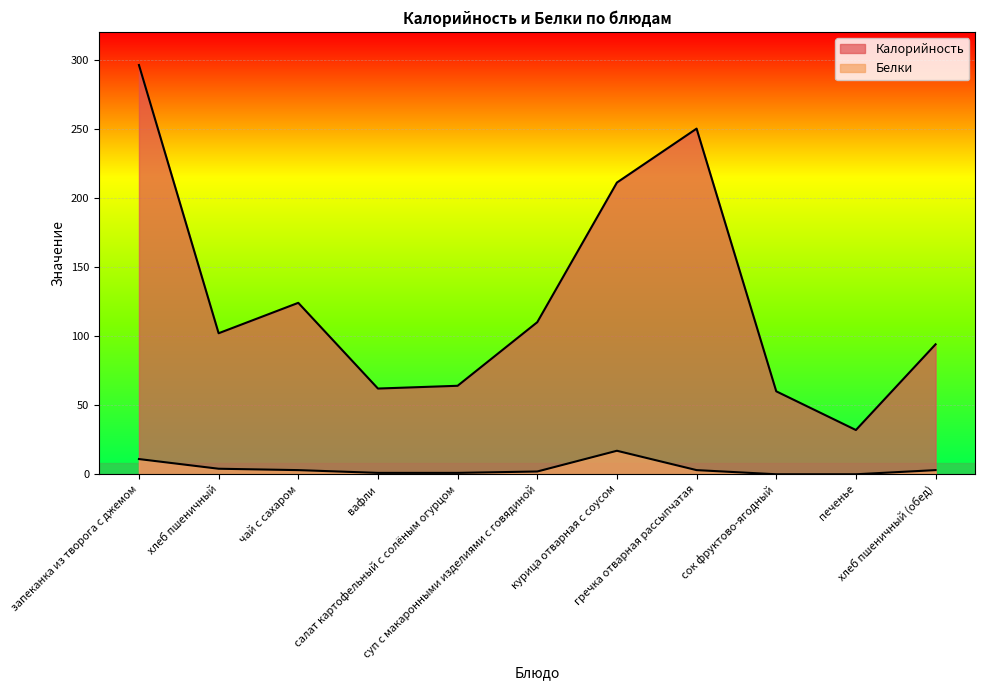

Is the value of Белки at вафли greater than the value of Калорийность at курица отварная с соусом?

No